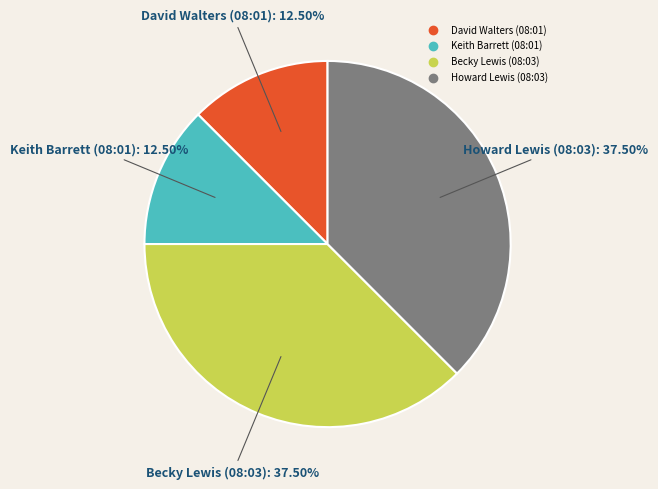

Approximately how many times larger is the value at Howard Lewis (08:03) compared to Keith Barrett (08:01)?

3.0